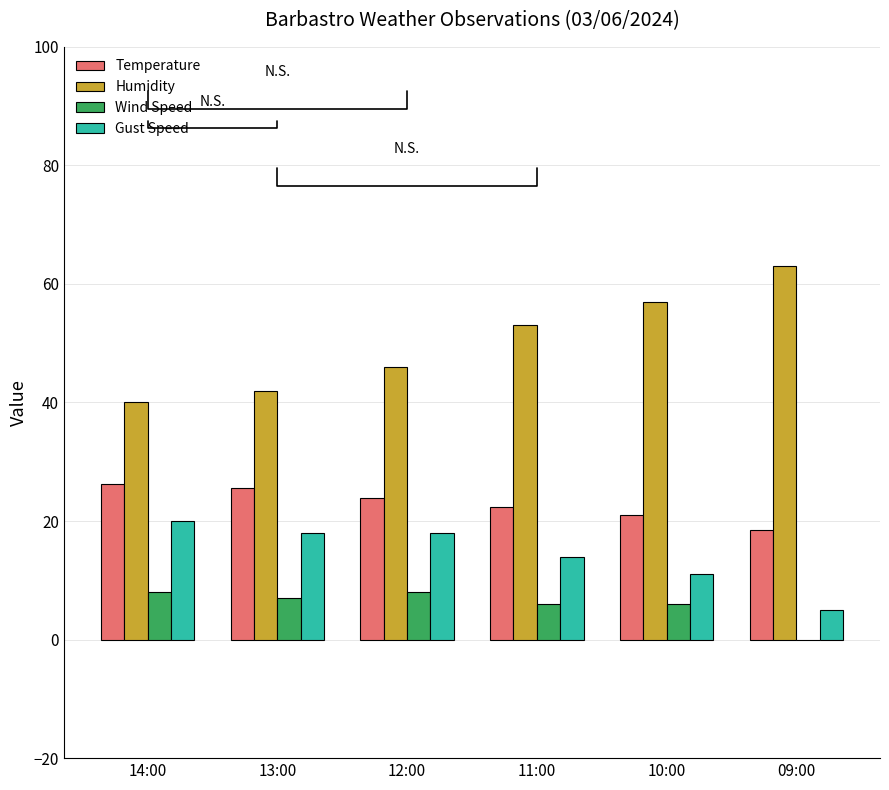

What is the total value across all series at 10:00?

95.0